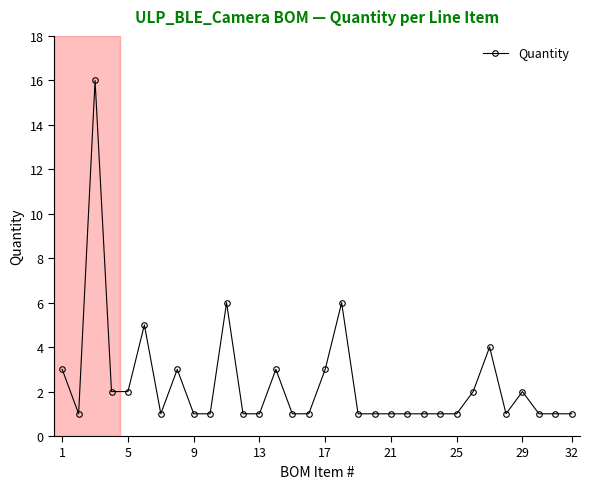

How many lines are shown in the chart?

1